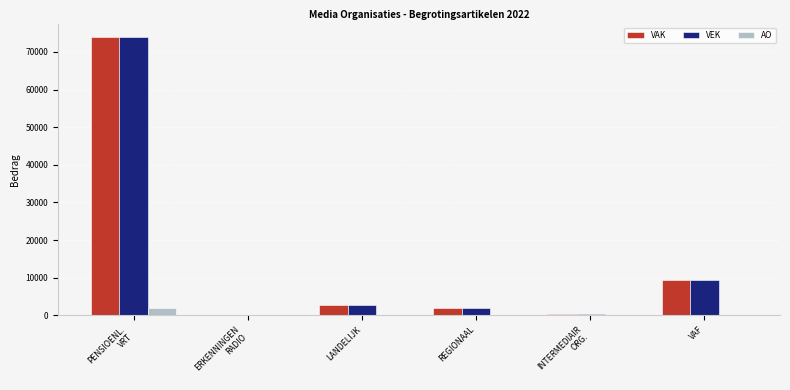

How many values in VAK are above zero?

5